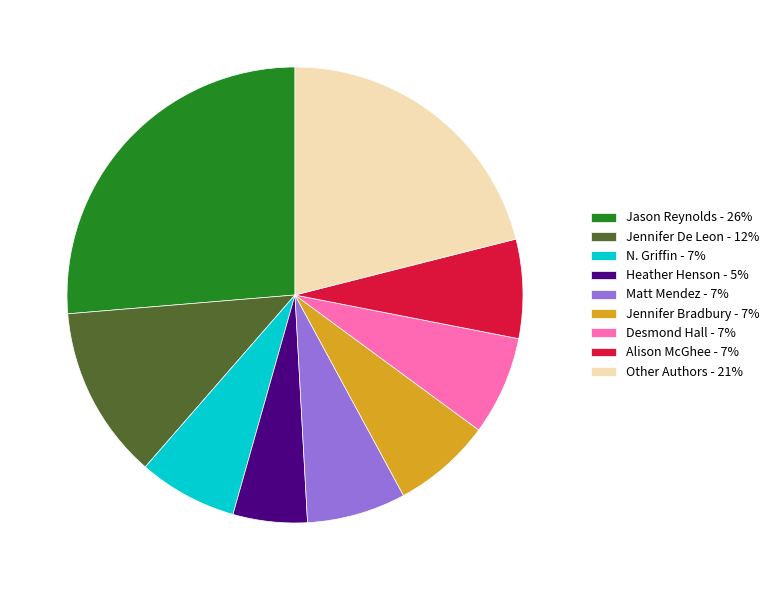

Is the sum of N. Griffin - 7% and Jason Reynolds - 26% greater than half?

No